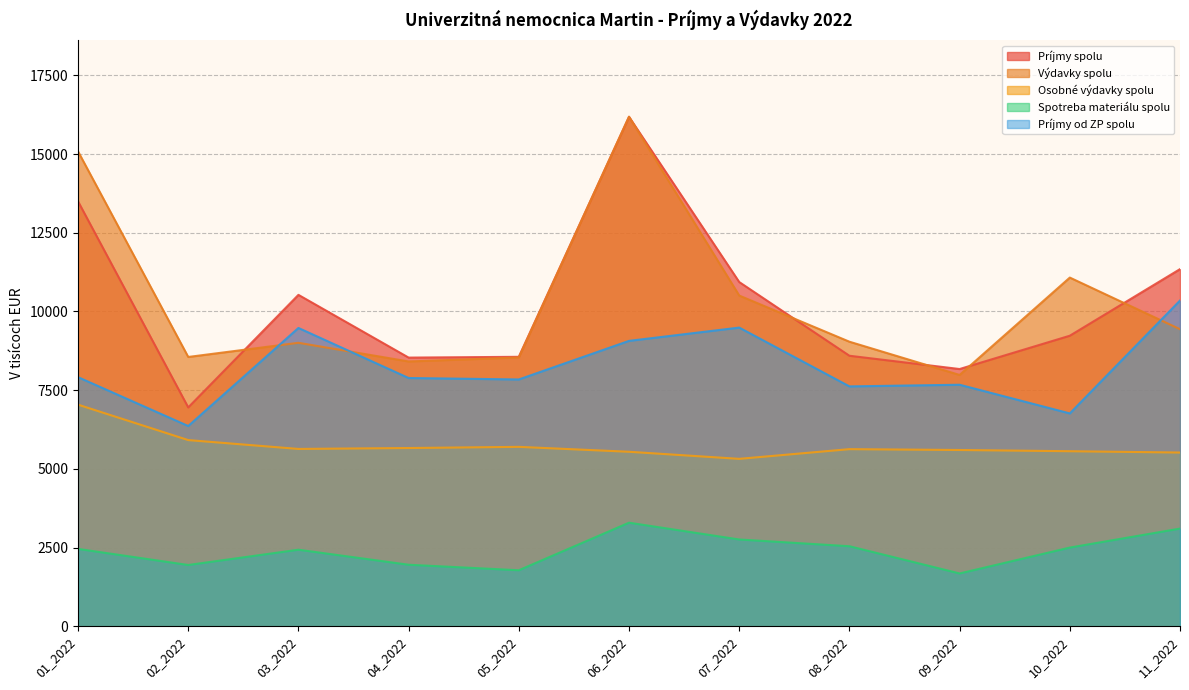

The value of Výdavky spolu at 07_2022 is 6893.2. True or false?

False